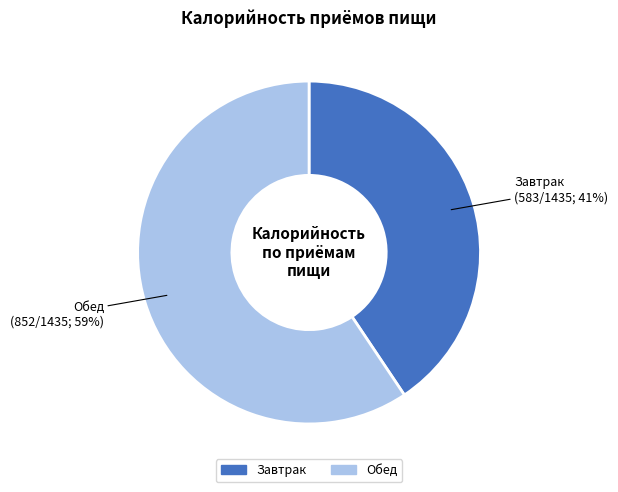

Which category has the biggest portion of the pie?

Обед